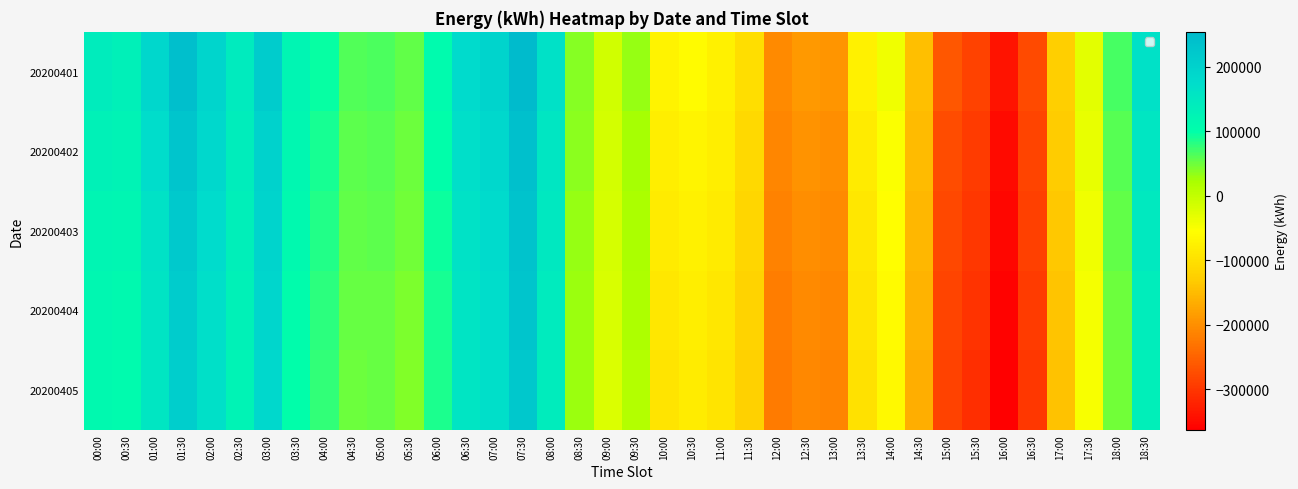

Which has a higher value, 09:30 or 05:00?

05:00